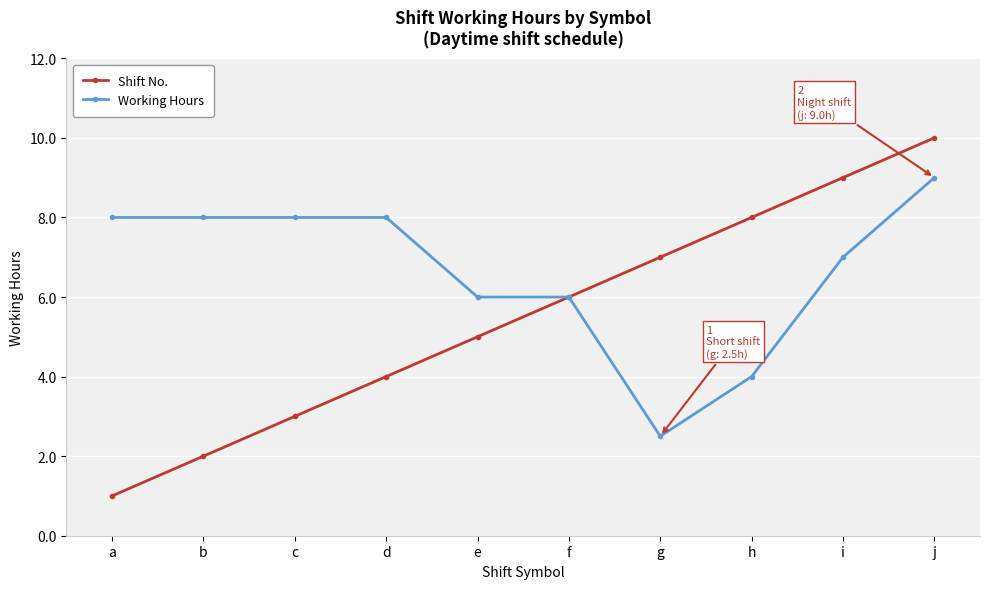

Between d and i, which series saw the biggest shift?

Shift No.